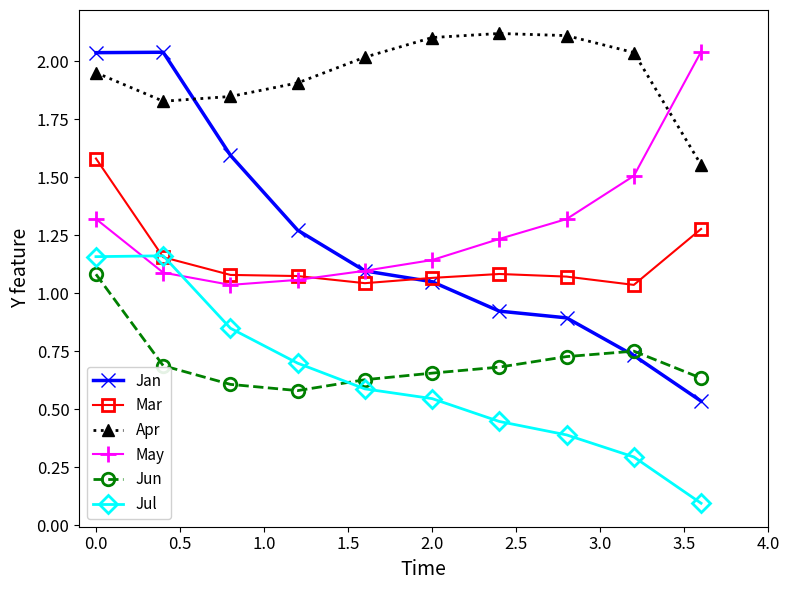

What is the value of the Jul point at the 10th from the left?

0.1